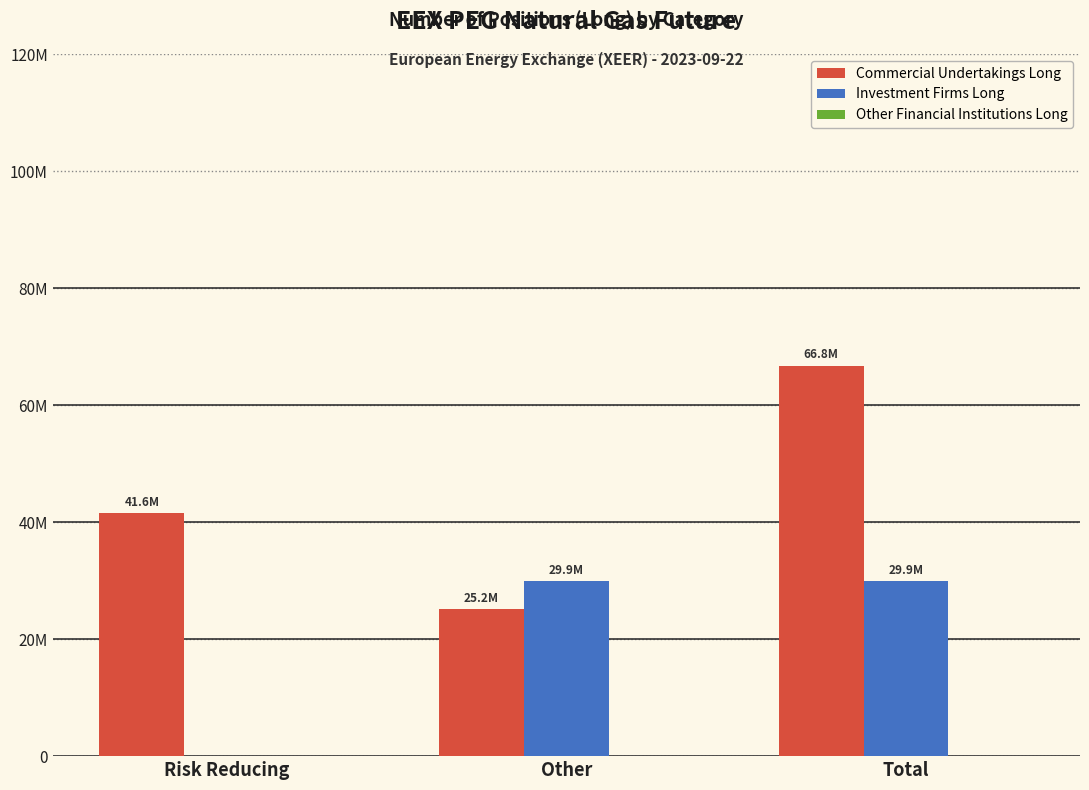

What is the value of the Commercial Undertakings Long bar at the 2nd from the left?

25171722